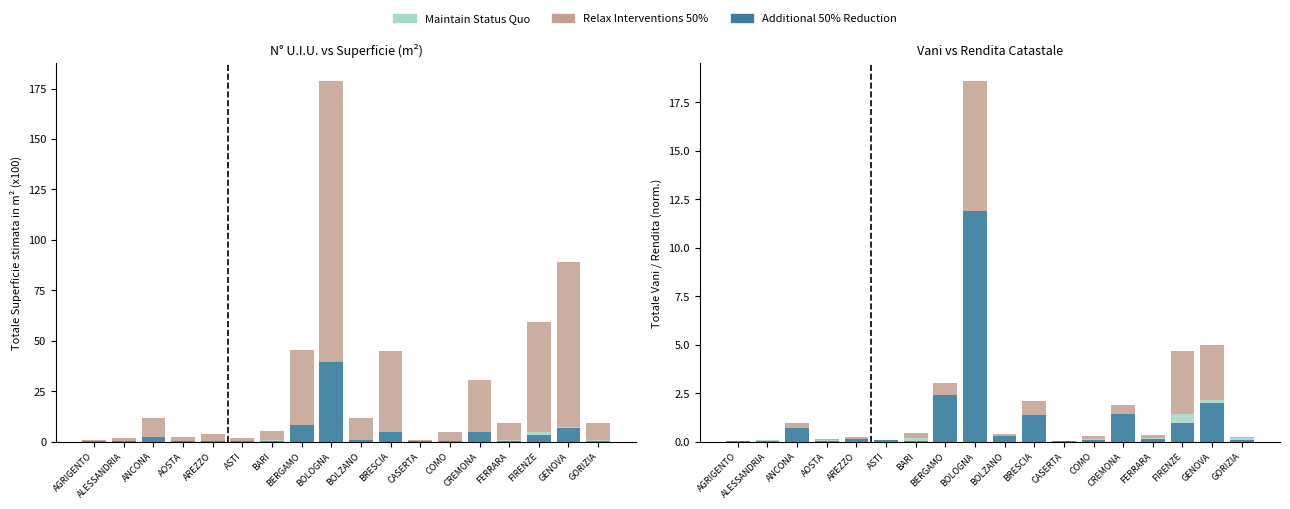

What is the sum of all Maintain Status Quo values?

1.0